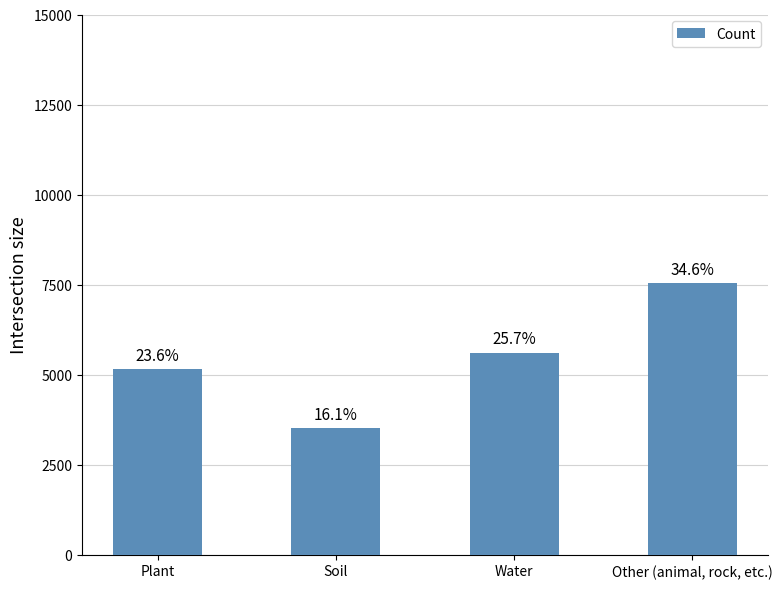

What is the ratio of the value at Other (animal, rock, etc.) to the value at Soil?

2.1